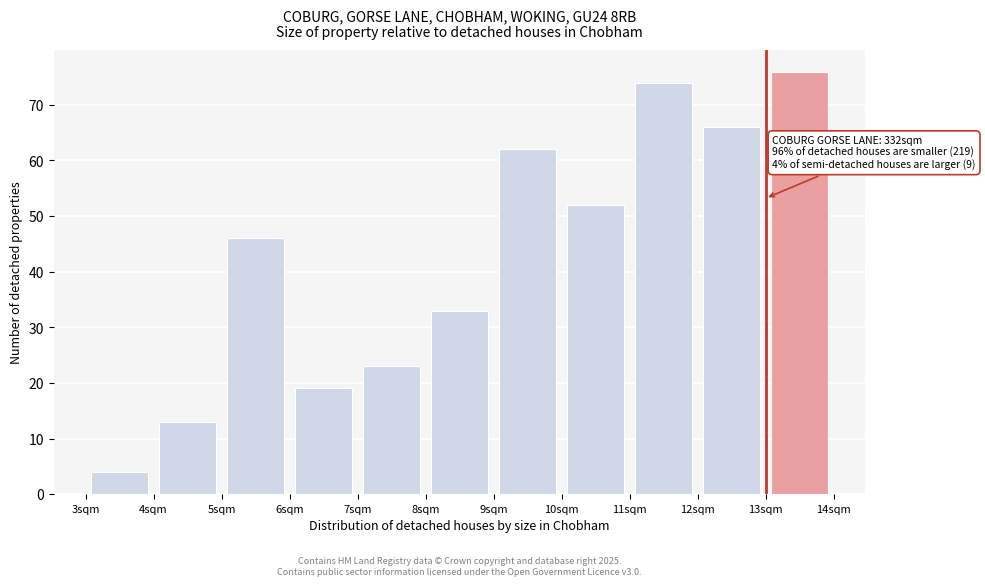

Which range on the x-axis has the tallest bar?

13 to 14